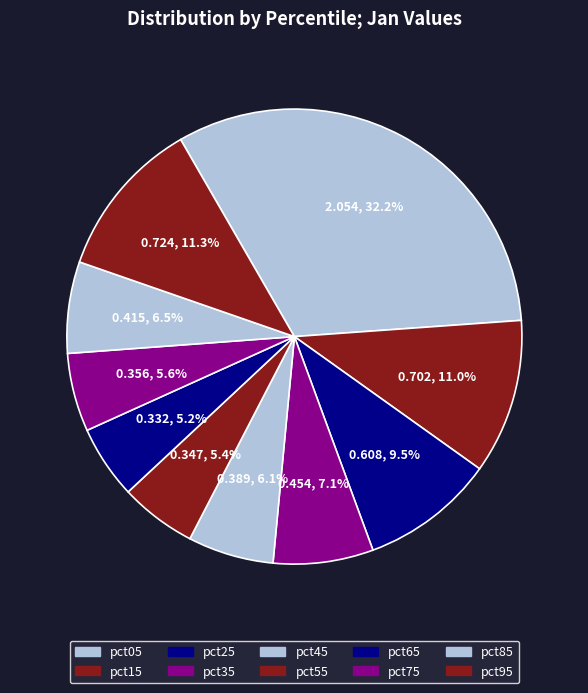

To the nearest percent, what is the difference between the largest and smallest slice percentages?

27%